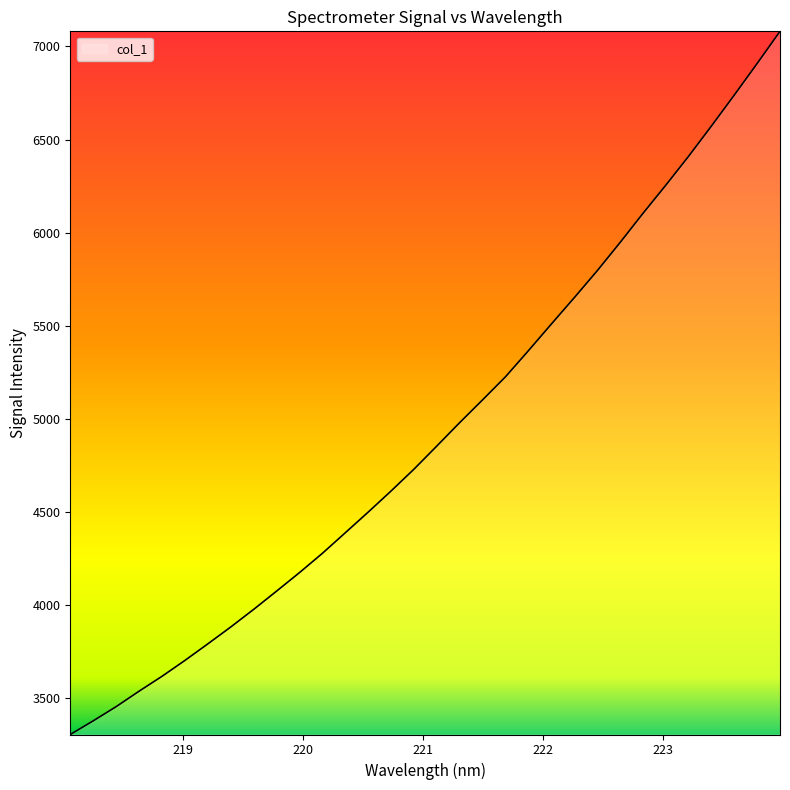

Does the chart have visible grid lines?

No